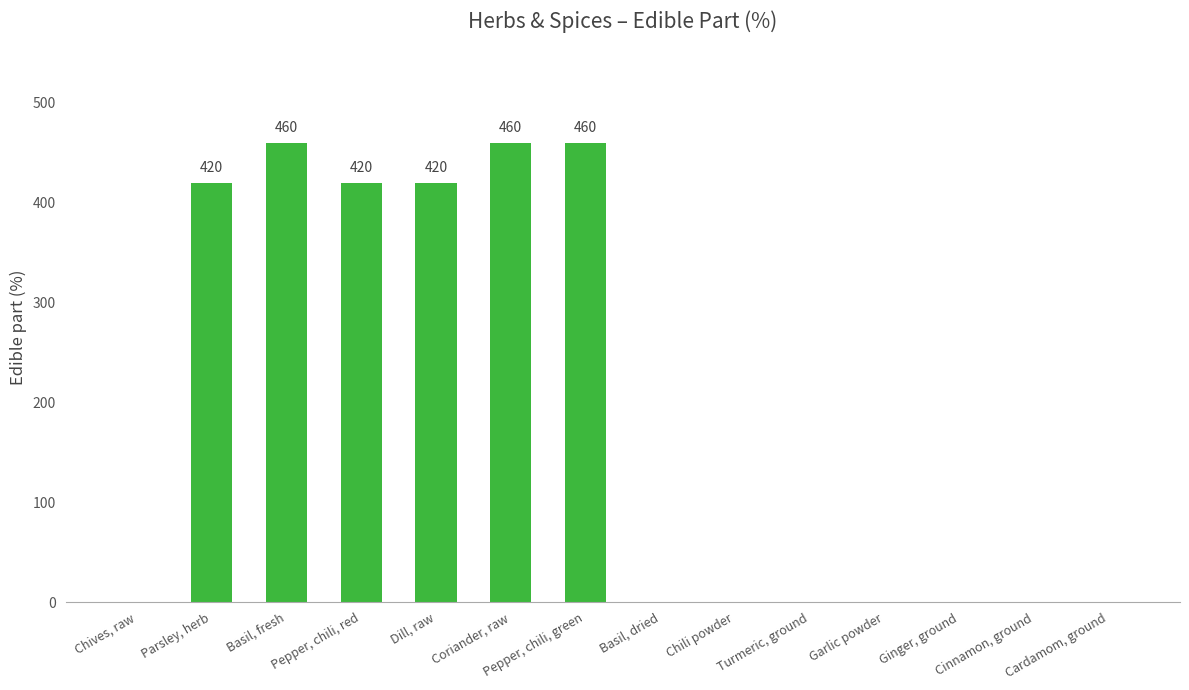

What is the maximum value shown in the chart?

460